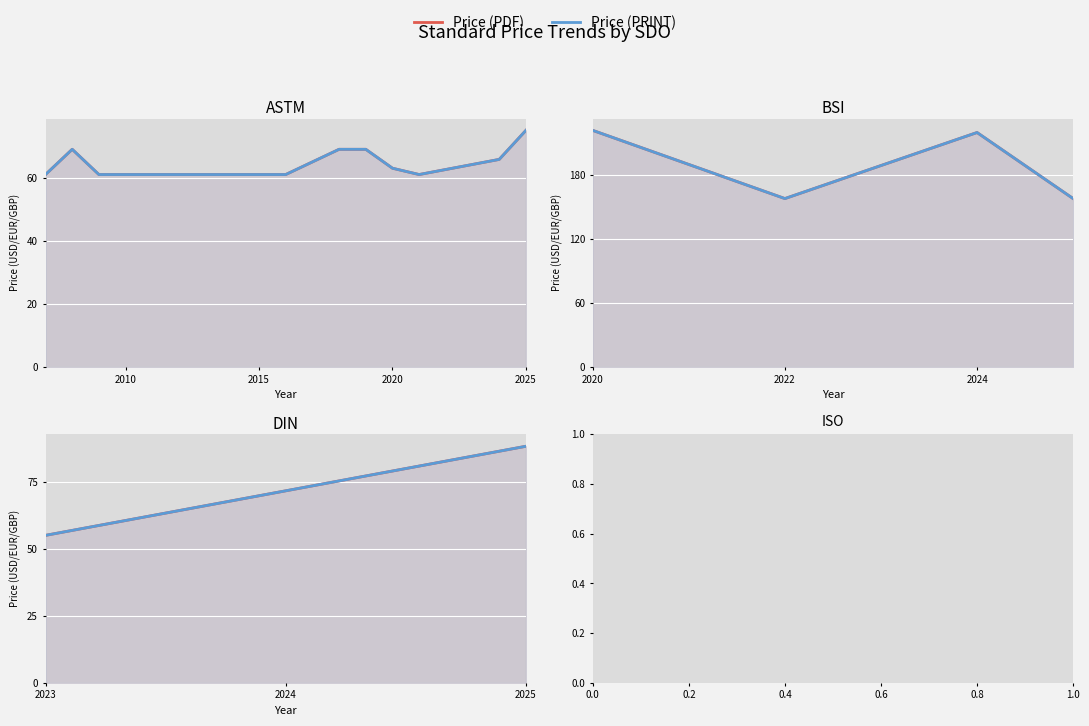

What are all the series names shown in the legend?

Price (PDF), Price (PRINT)